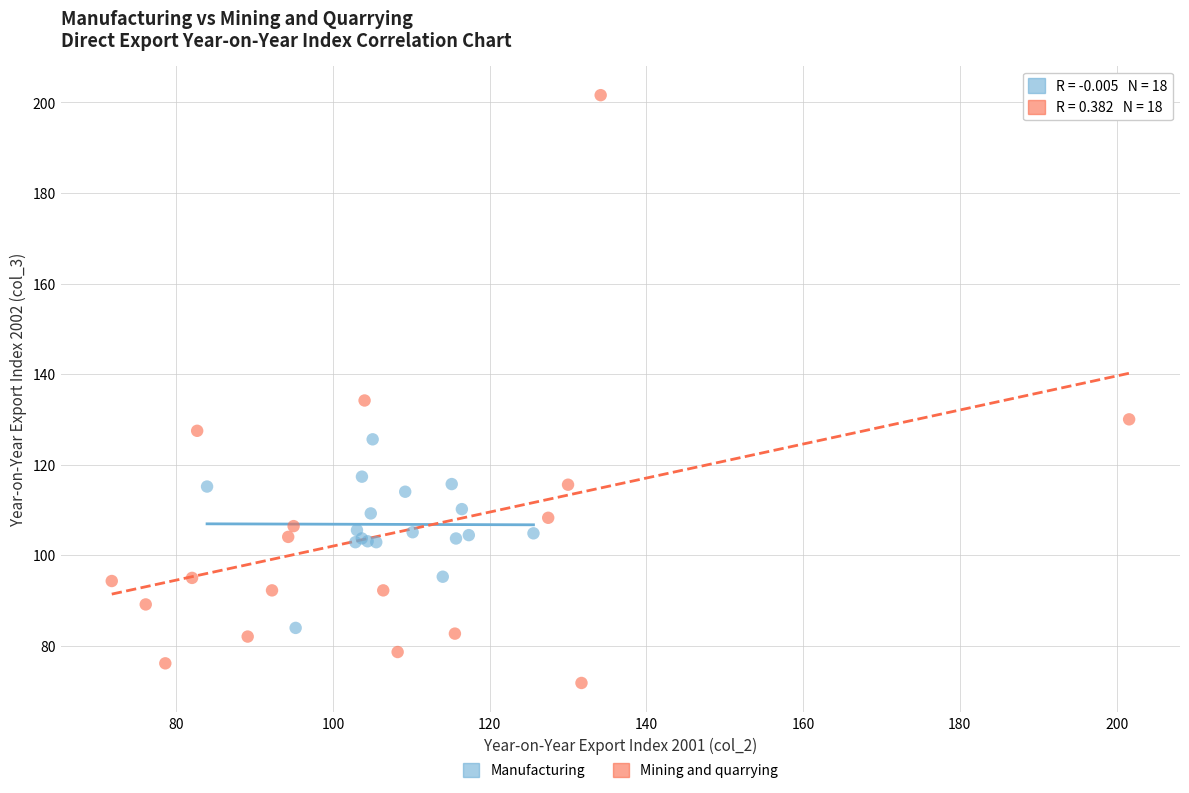

Which series reaches the minimum Y coordinate?

Mining and quarrying